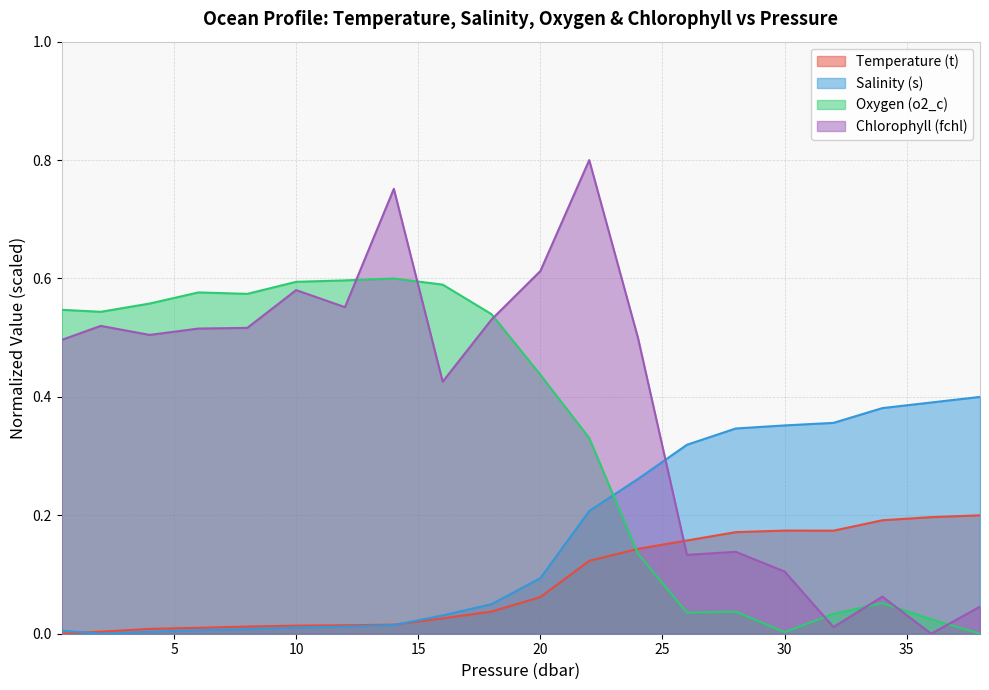

Which category has the lowest value across all series?

0.4